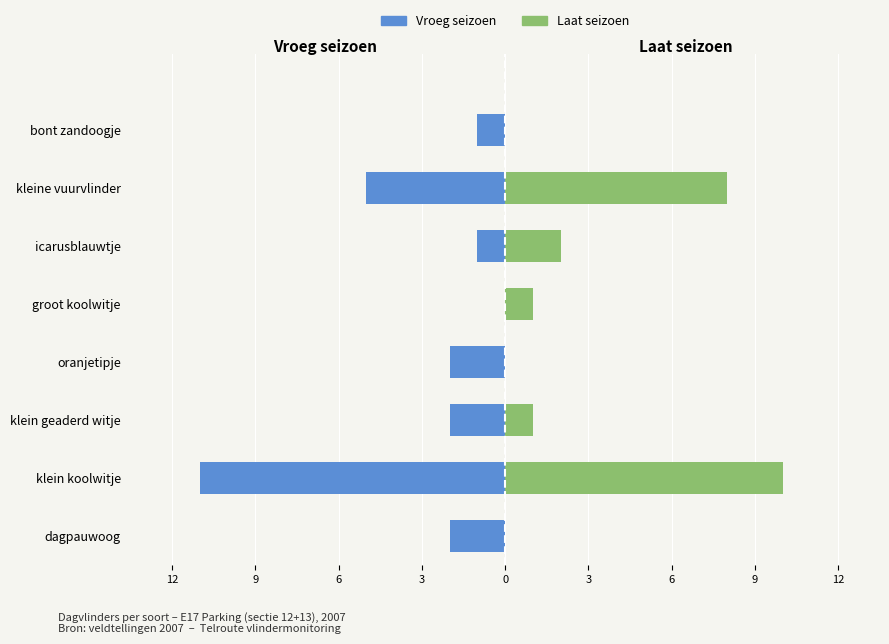

Rank the series at bont zandoogje from lowest to highest value.

Vroeg seizoen, Laat seizoen